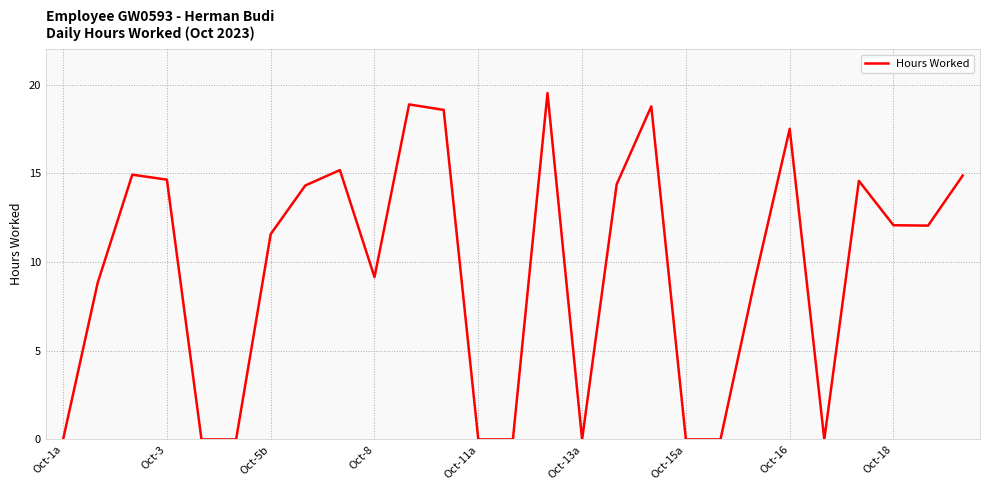

What is the maximum value shown in the chart?

19.5